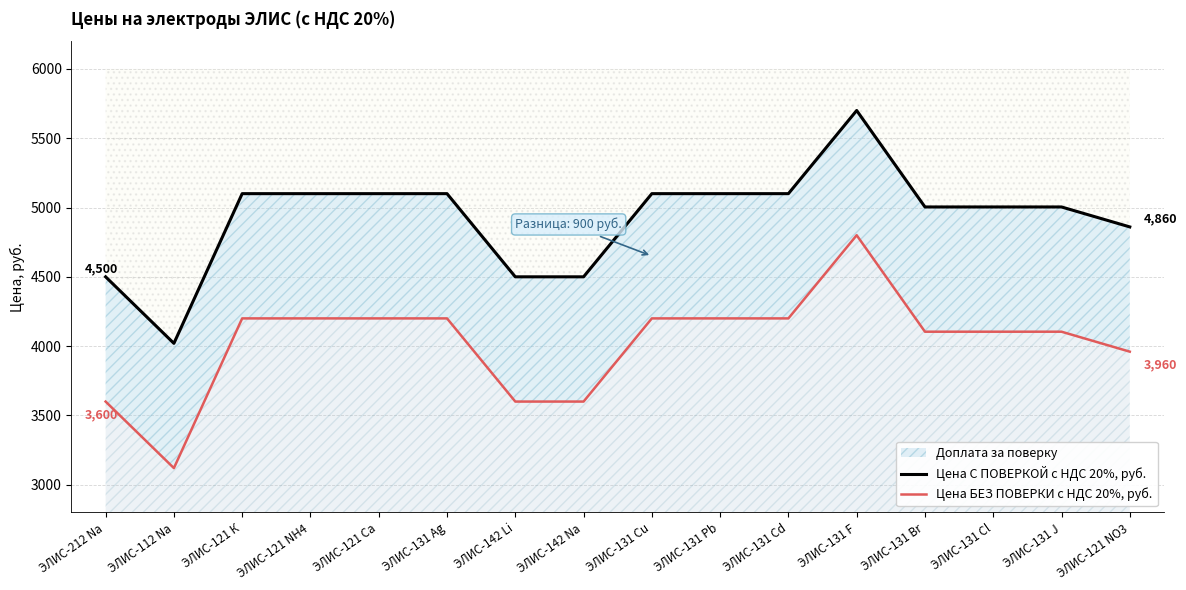

Rank the categories by Цена С ПОВЕРКОЙ с НДС 20%, руб. value from highest to lowest.

ЭЛИС-131 F, ЭЛИС-121 К, ЭЛИС-121 NH4, ЭЛИС-121 Ca, ЭЛИС-131 Ag, ЭЛИС-131 Cu, ЭЛИС-131 Pb, ЭЛИС-131 Cd, ЭЛИС-131 Br, ЭЛИС-131 Cl, ЭЛИС-131 J, ЭЛИС-121 NO3, ЭЛИС-212 Na, ЭЛИС-142 Li, ЭЛИС-142 Na, ЭЛИС-112 Na